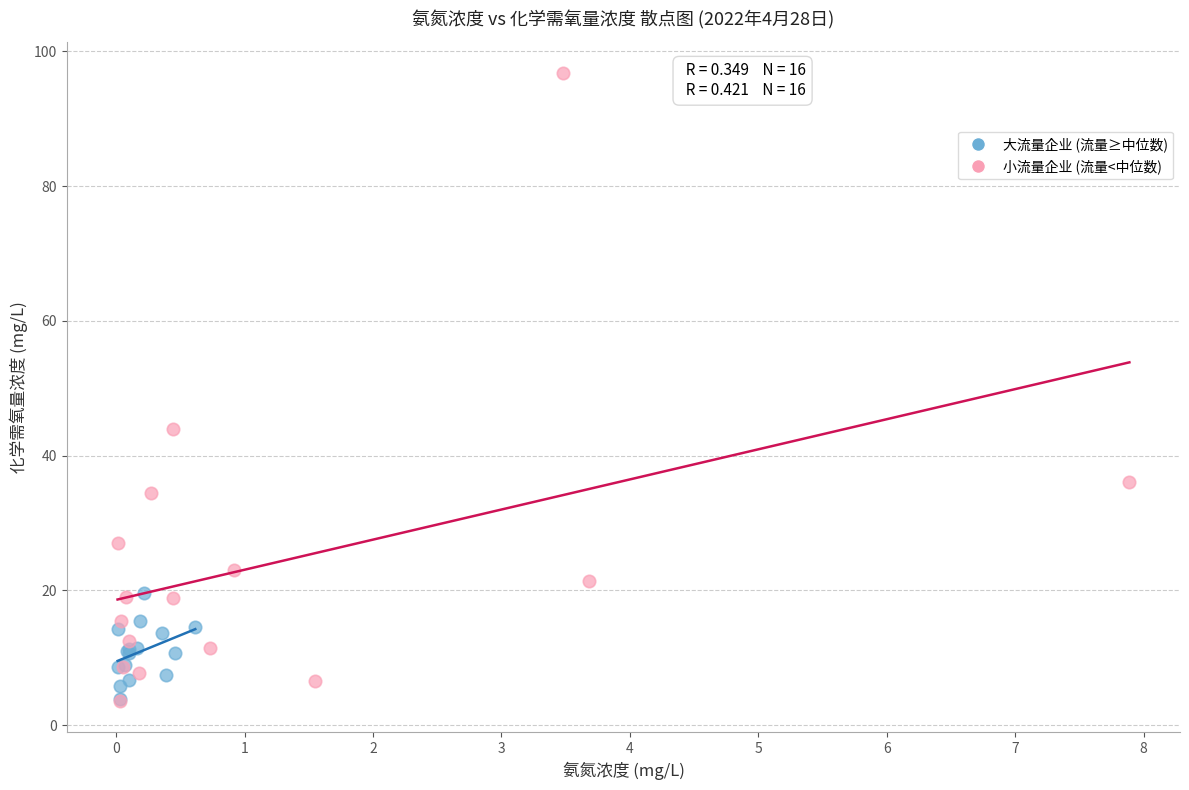

What are all the series names shown in the legend?

大流量企业 (流量≥中位数), 小流量企业 (流量<中位数)